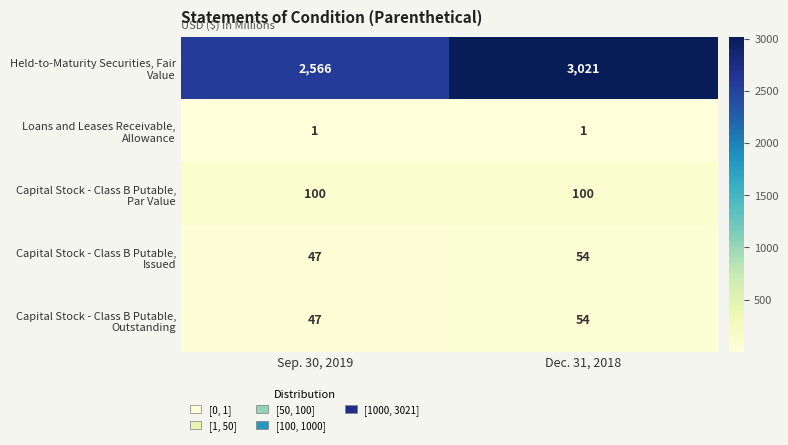

Which category has the highest value across all series?

Dec. 31, 2018